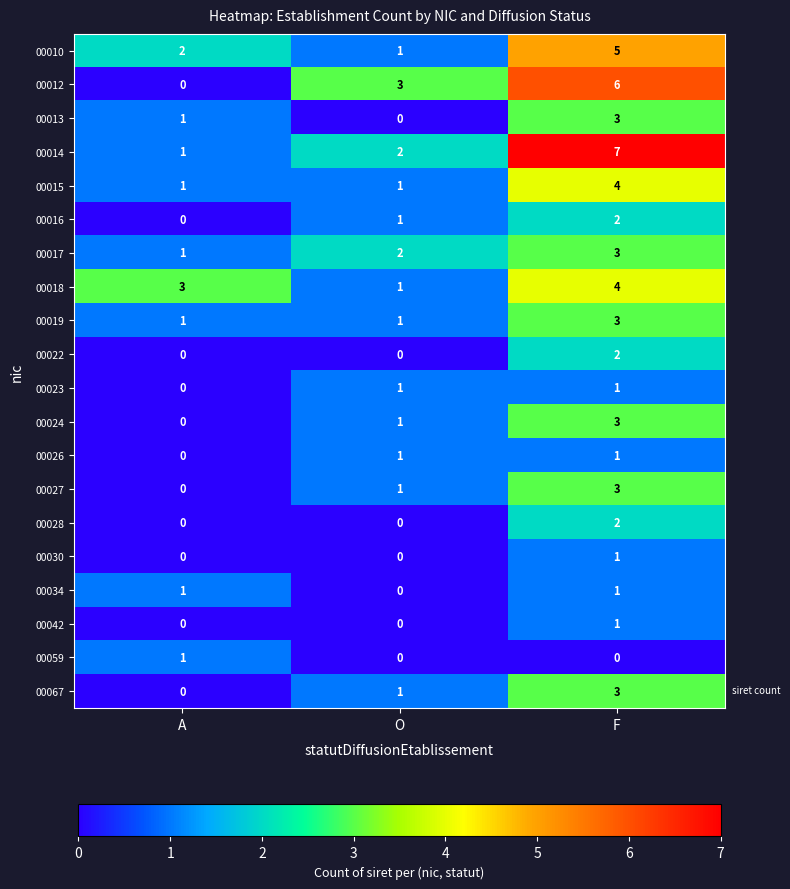

Which category has the highest value across all series?

F